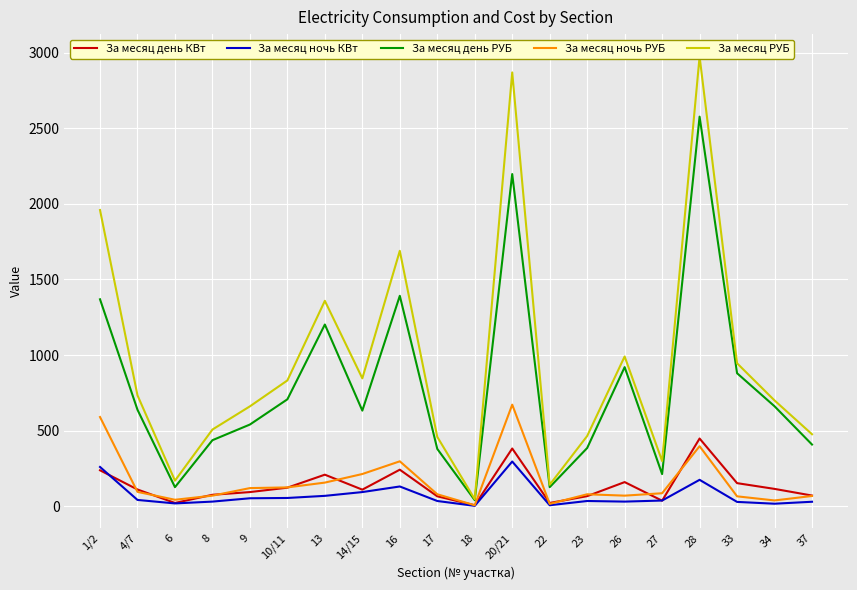

What is the difference between the second highest and second lowest values in the За месяц день РУБ series?

2070.0